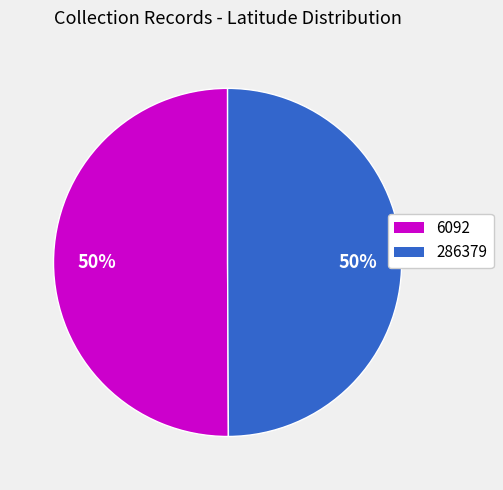

Is it true that 286379 is 50% of the pie?

True